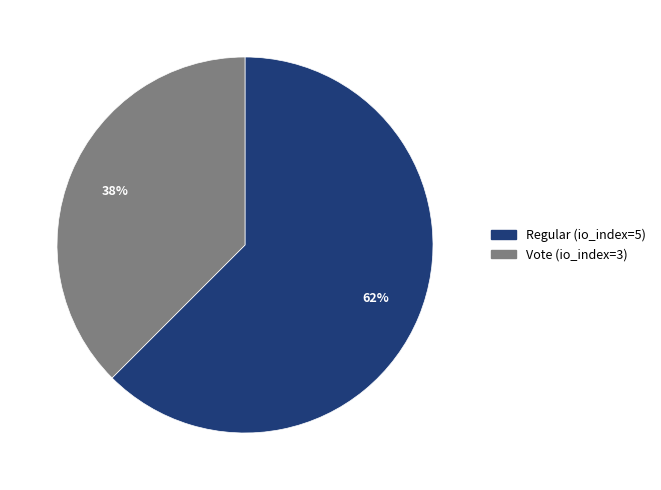

What is the smallest slice in the pie chart?

Vote (io_index=3)